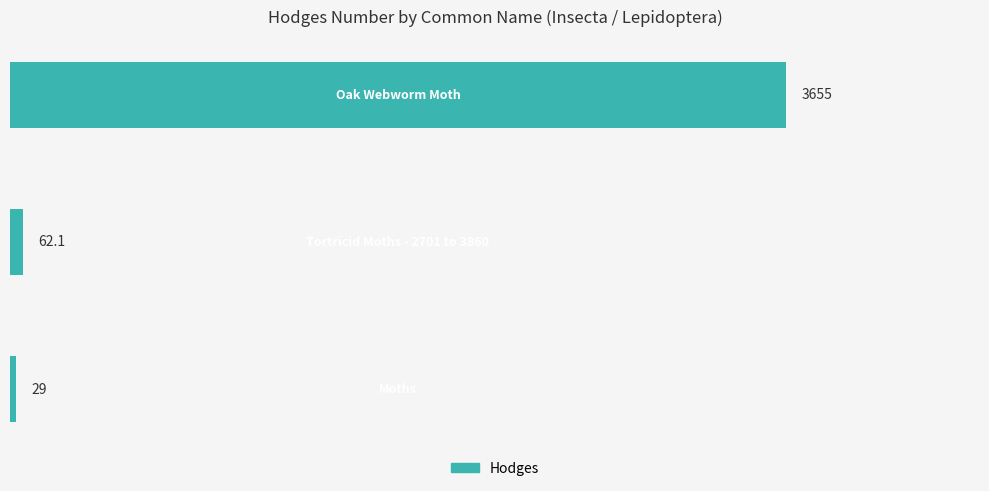

What is the average value?

1248.7